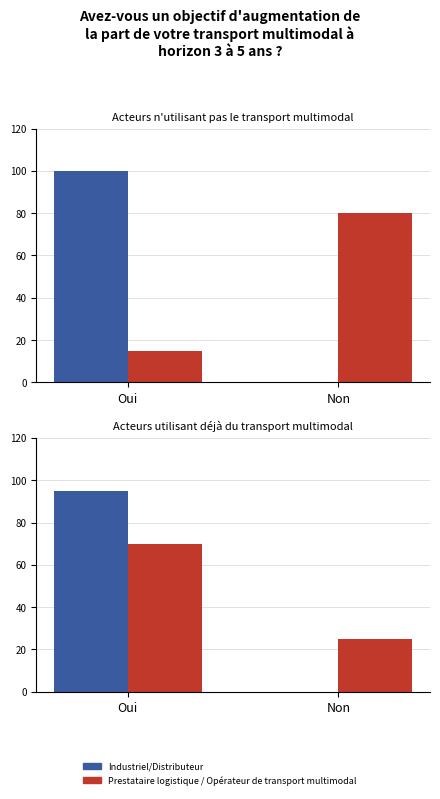

What is the difference between the Prestataire logistique / Opérateur de transport multimodal values at Non and Oui?

45